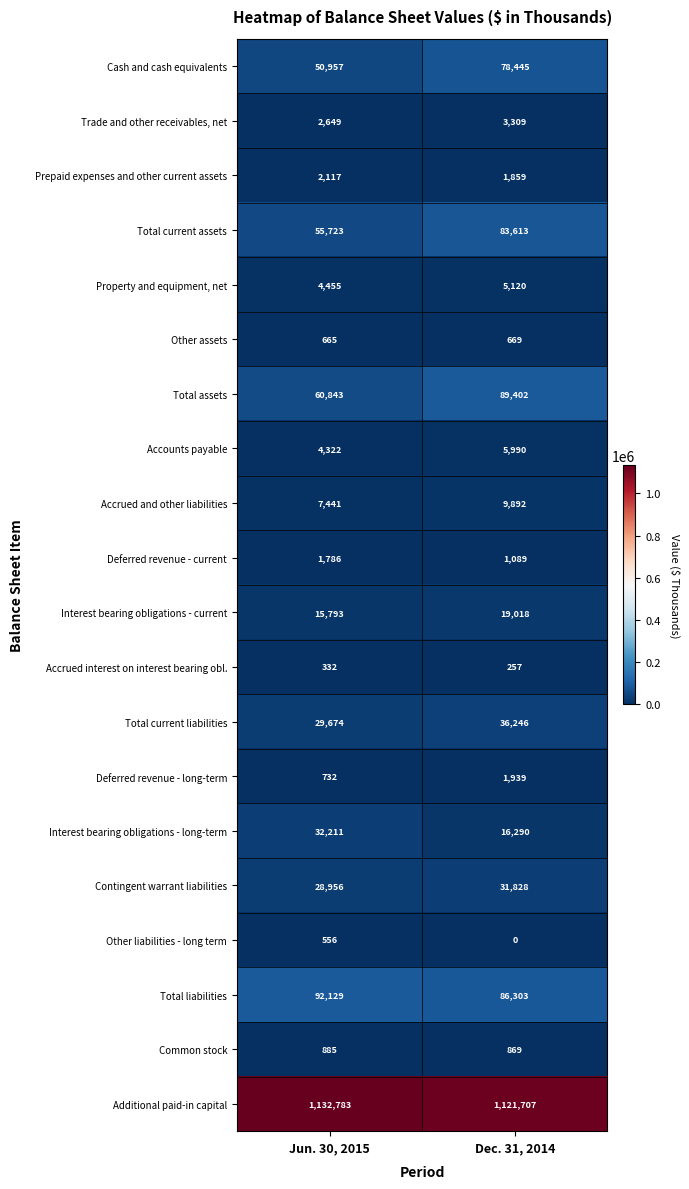

Which series changed the most between Jun. 30, 2015 and Dec. 31, 2014?

Total assets